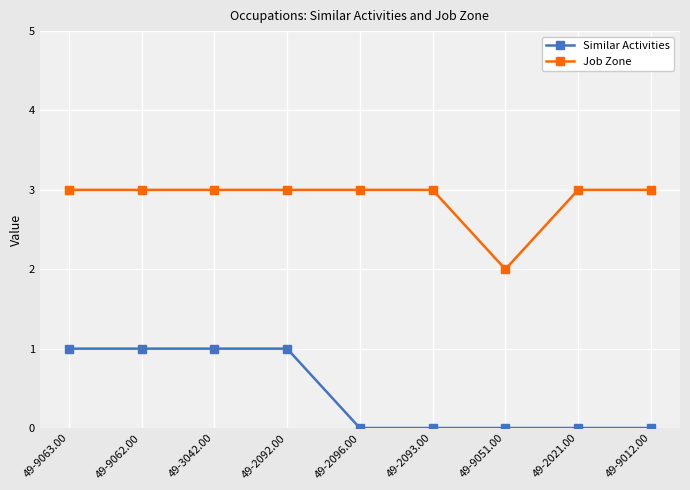

Is this an area chart (filled region under the line)?

No